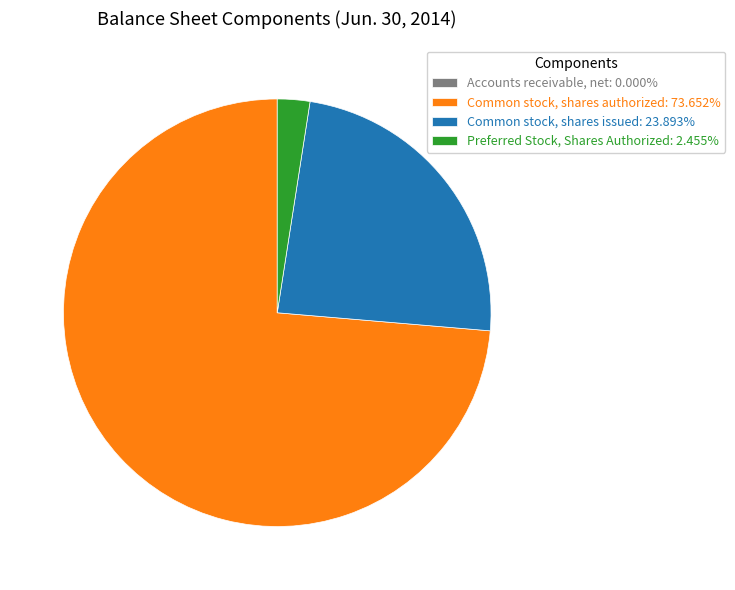

Combined, do Common stock, shares issued: 23.893% and Common stock, shares authorized: 73.652% account for over 50%?

Yes